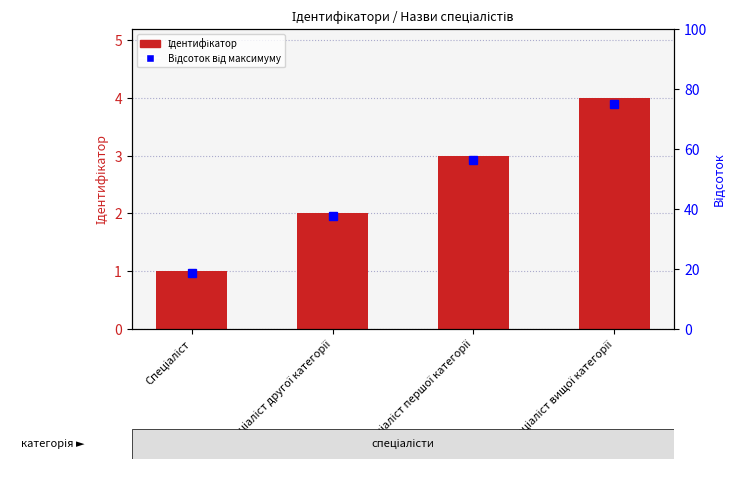

What is the change in value from Спеціаліст to Спеціаліст першої категорії?

+2